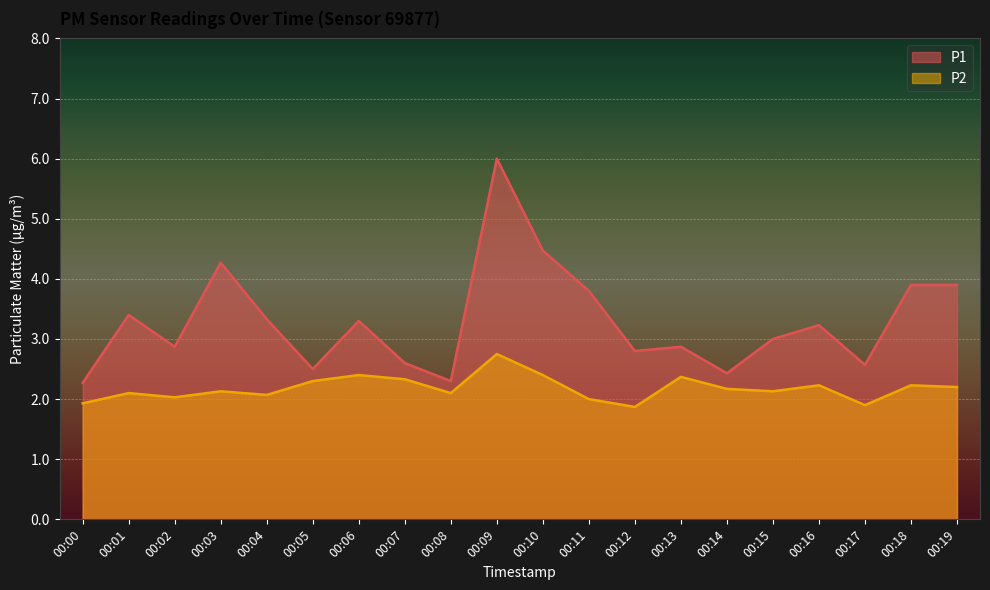

At 00:14, list the series in order from smallest to largest.

P2, P1